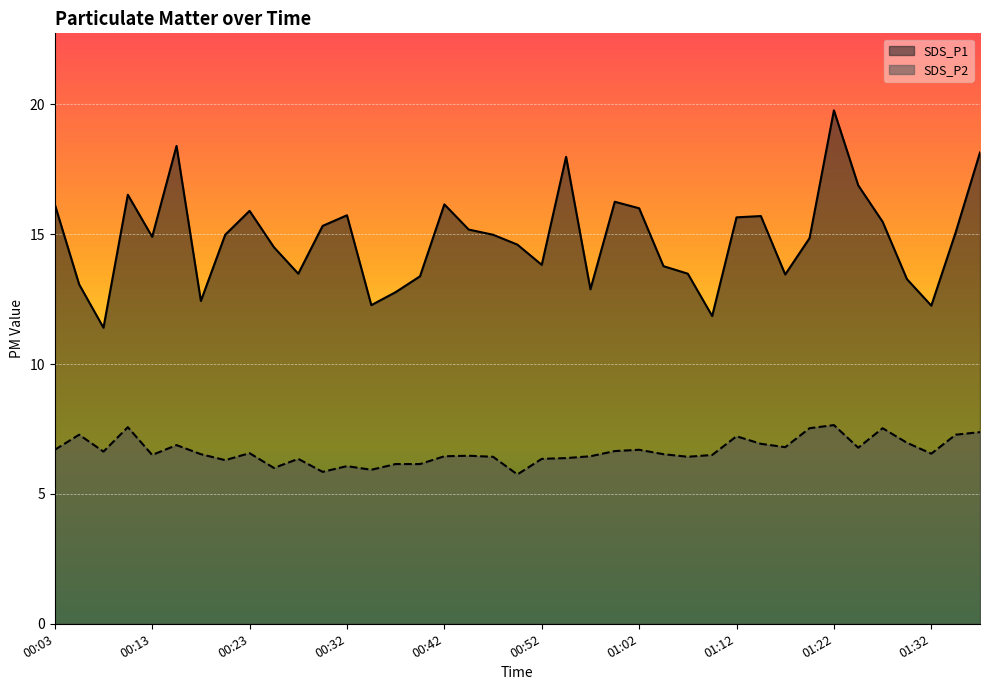

True or false: SDS_P1 and SDS_P2 intersect in this chart.

False